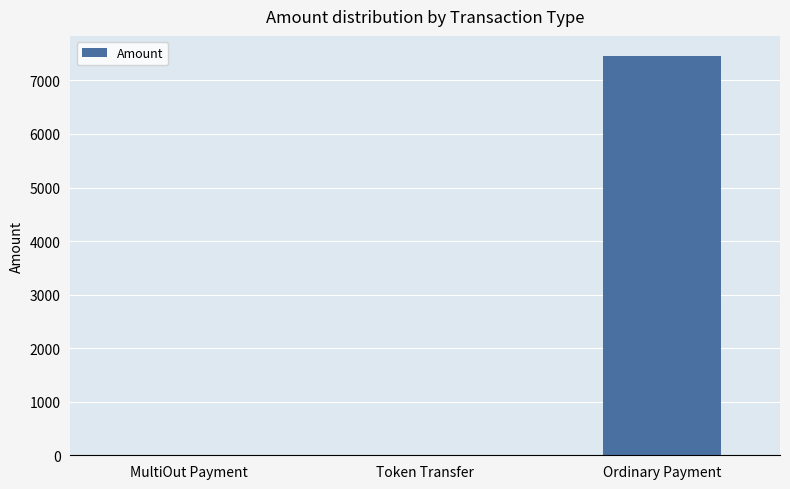

Between Ordinary Payment and MultiOut Payment, which is larger?

Ordinary Payment